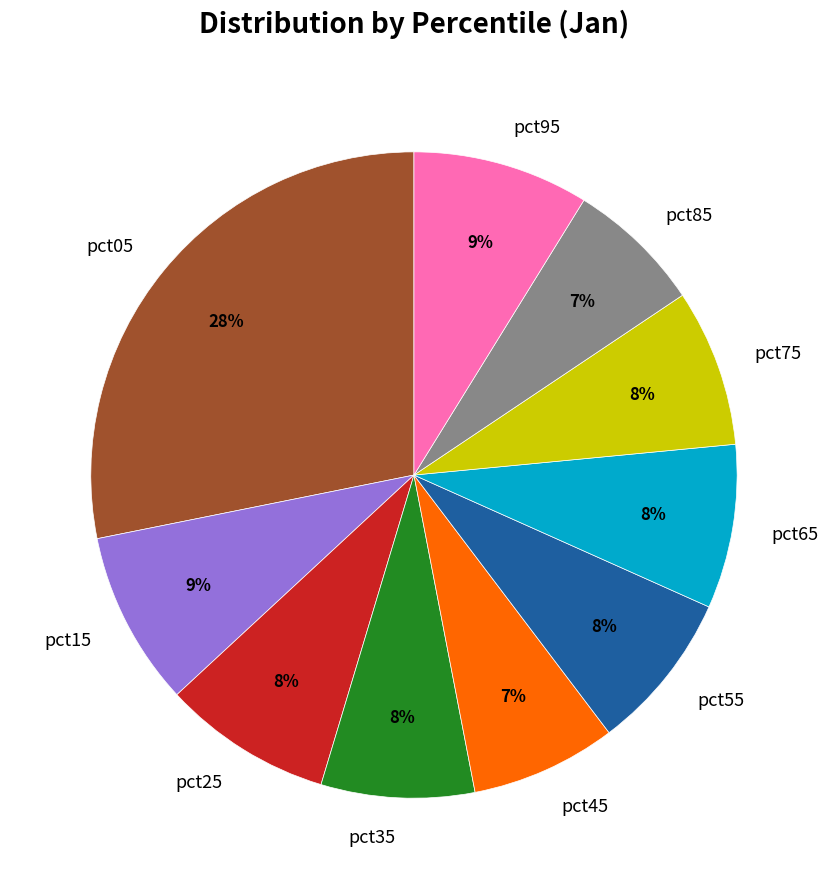

True or false: pct85 accounts for 1% of the total.

False